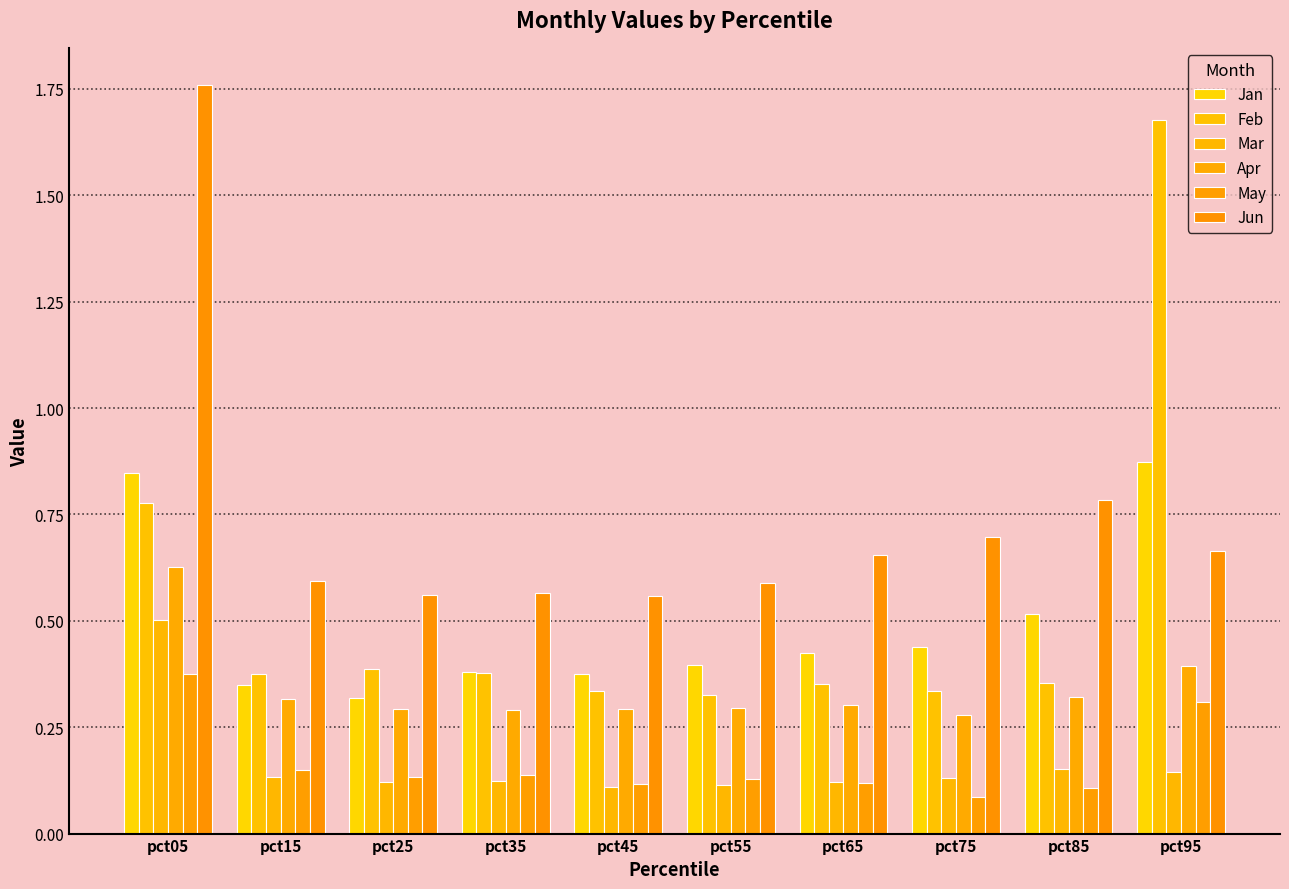

At how many categories does at least one series exceed 1?

2